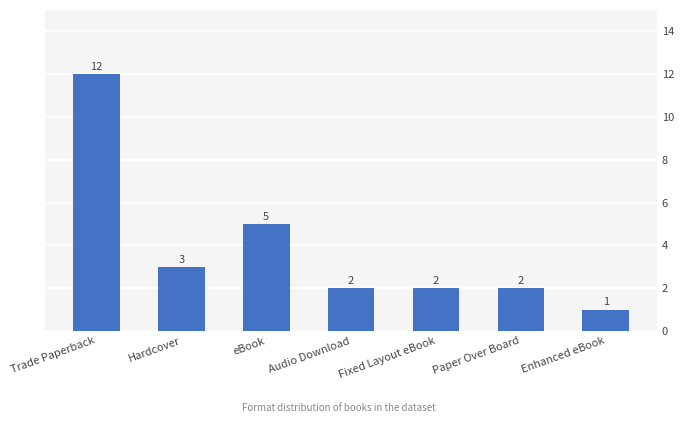

What is the value of the 4th bar from the left?

2